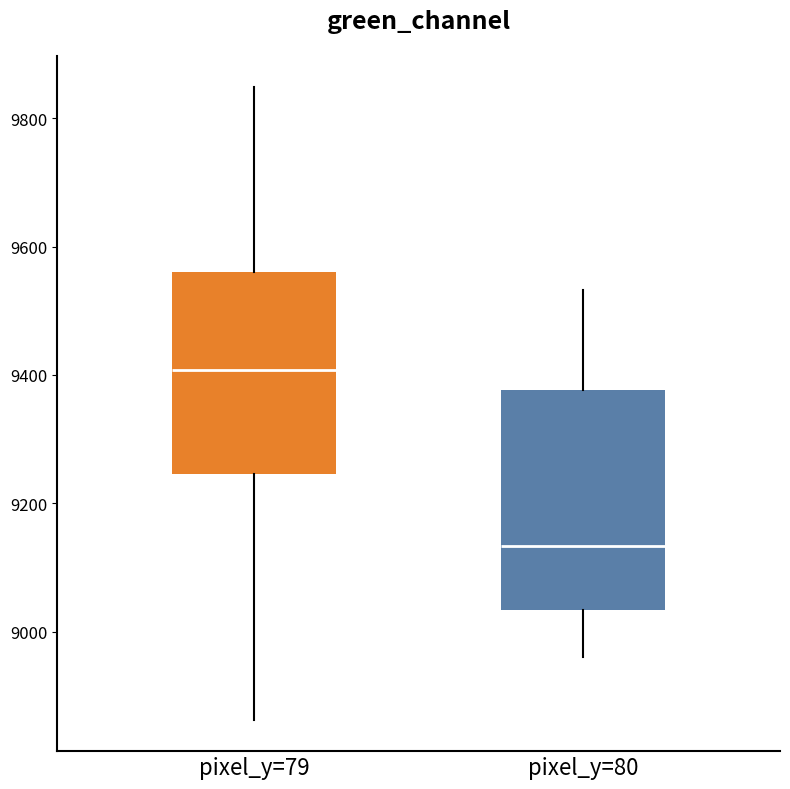

Reading left to right, transcribe this box plot: for each box, give where its median line is, the range the box spans, and where its two whiskers end, as read against the y-axis. The values are not printed on the chart, so give them approximately, as read against the axis.

pixel_y=79: median 9400, box 9240 to 9560, whiskers 8860 to 9840
pixel_y=80: median 9140, box 9040 to 9380, whiskers 8960 to 9540